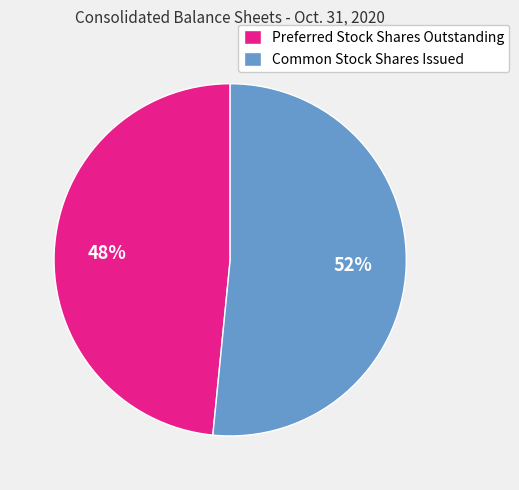

Which slice represents more than half of the pie?

Common Stock Shares Issued